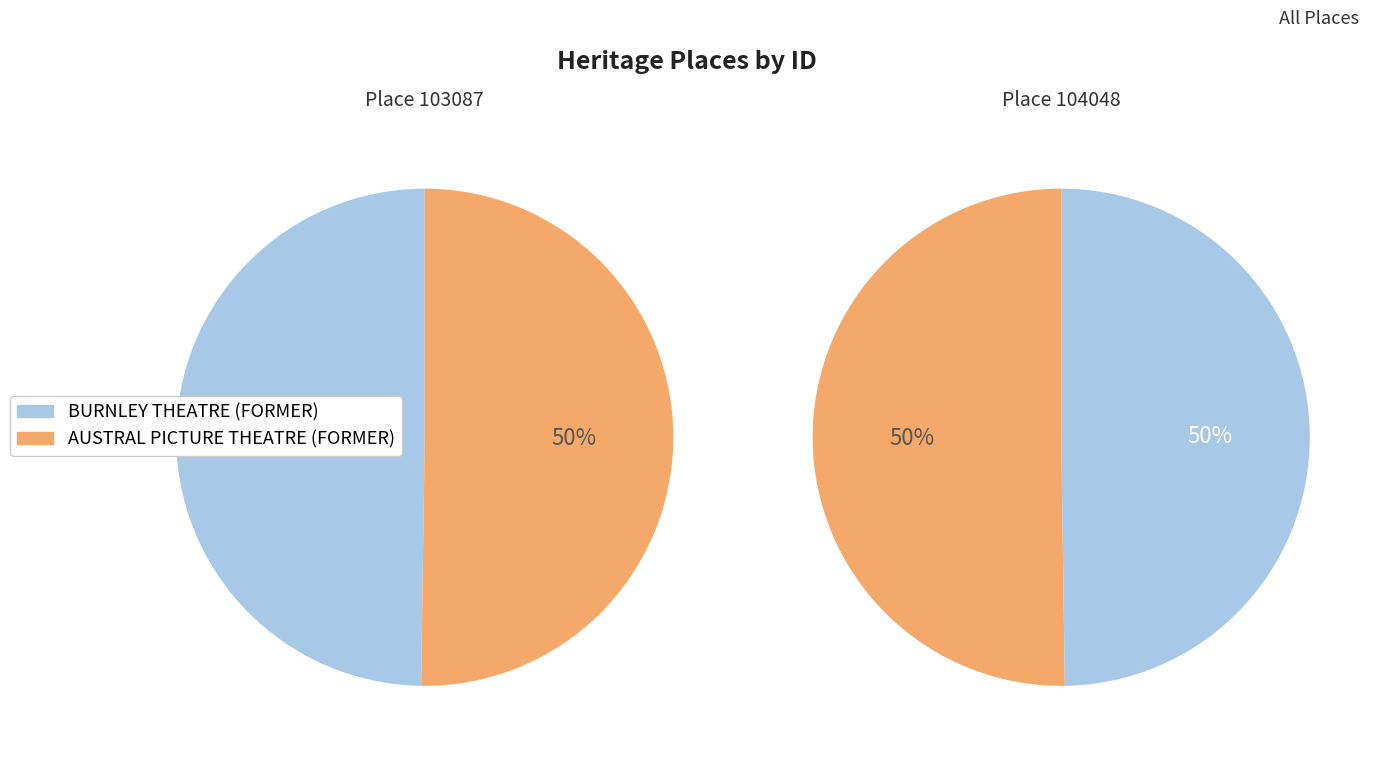

Which slice is the smallest?

BURNLEY THEATRE (FORMER)